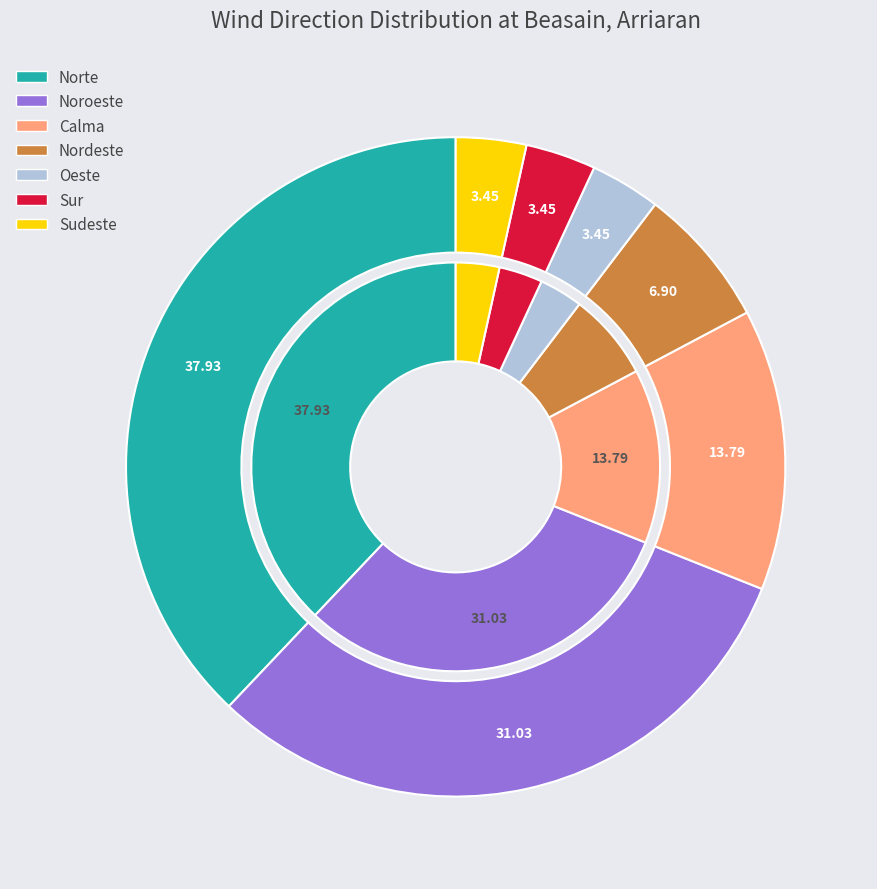

What is the total percentage of Norte and Nordeste?

44.8%